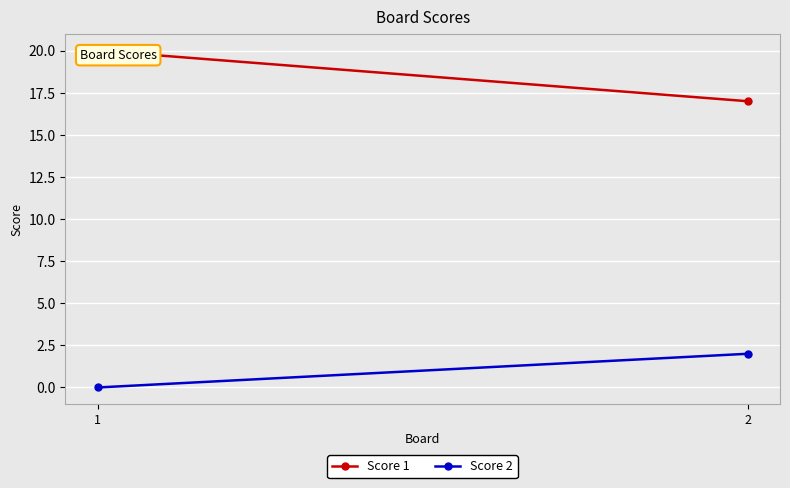

Count the Score 1 values in the range 17 to 20.

2